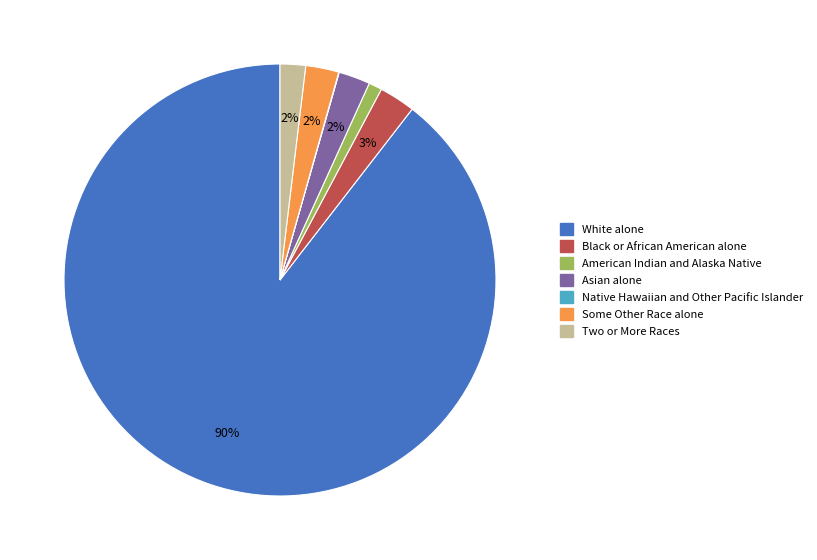

To the nearest percent, what is the combined percentage of Asian alone and Black or African American alone?

5%